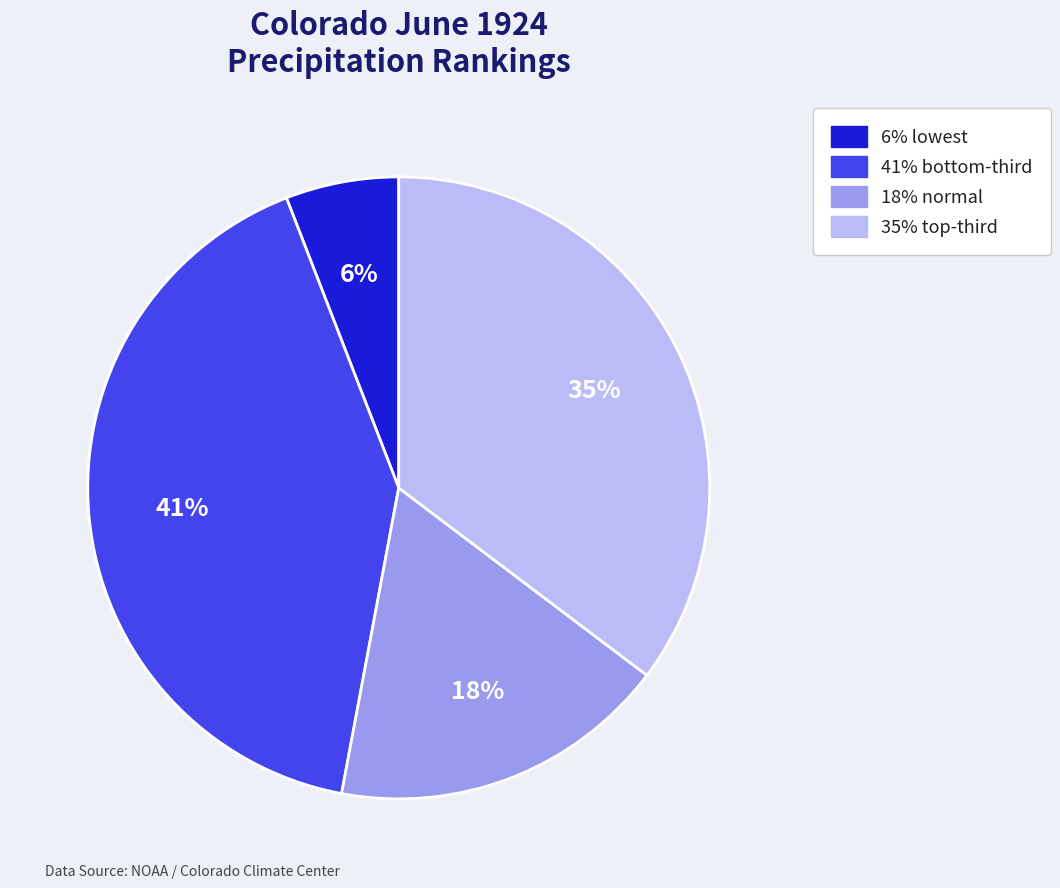

Count the number of slices in the pie.

4